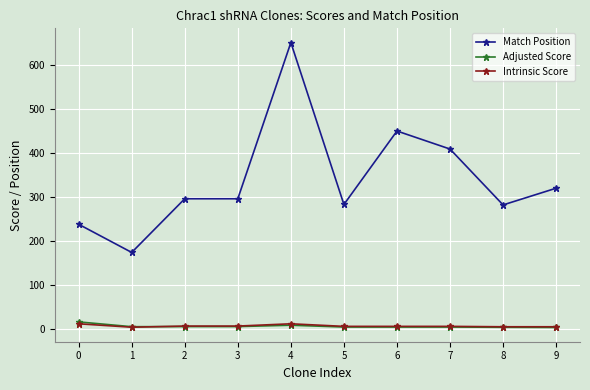

Which series has the largest range (max minus min)?

Match Position